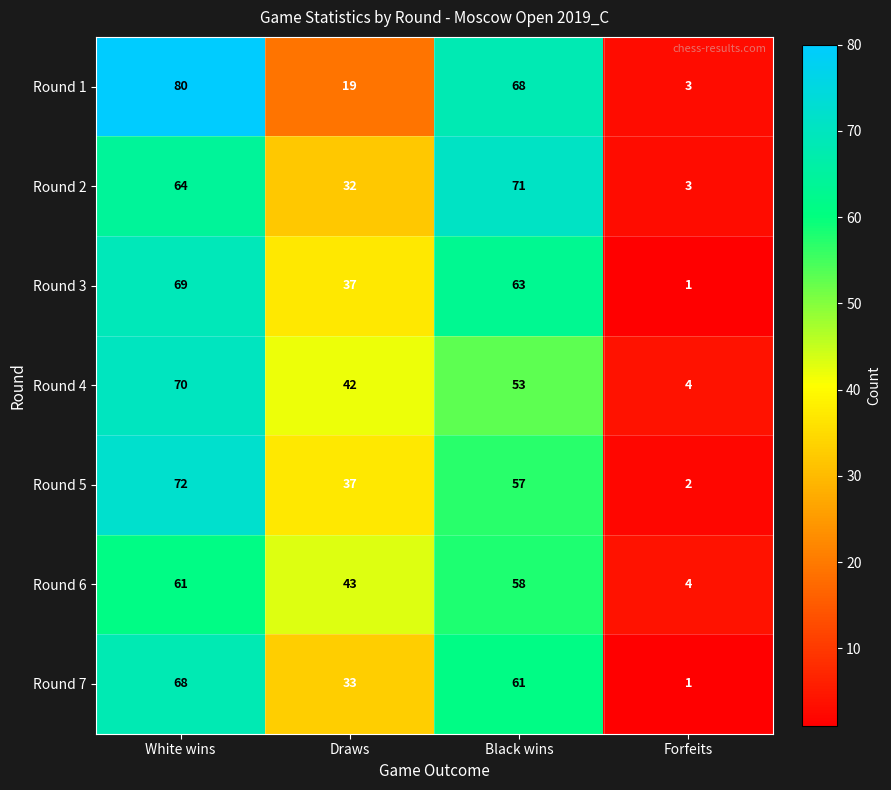

What is the spread (max minus min) of values at Forfeits?

3